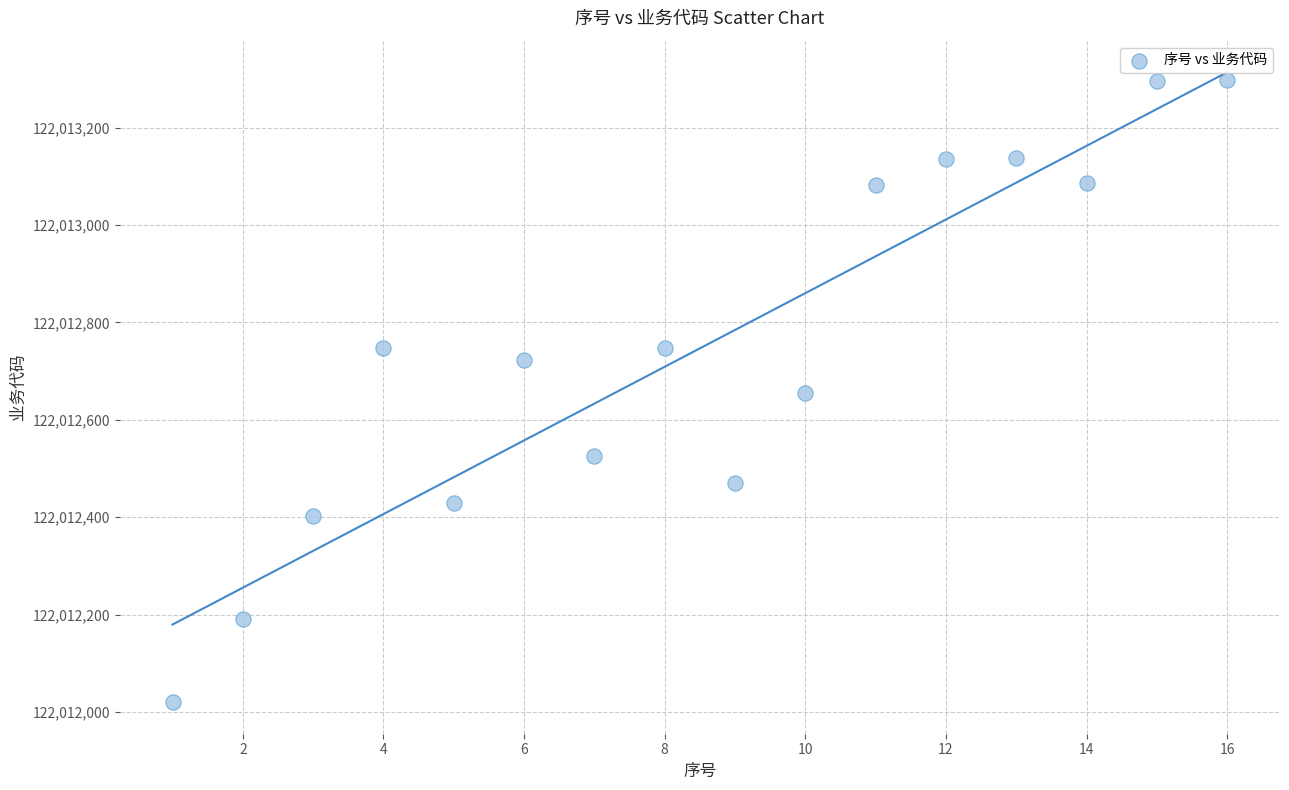

What is the range of X values (max minus min)?

15